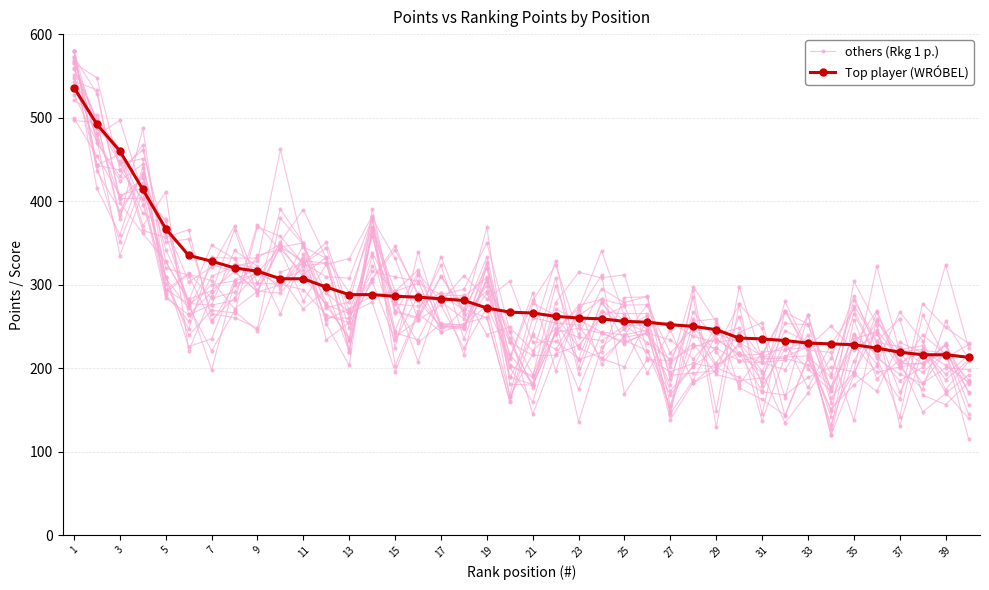

Is this an area chart (filled region under the line)?

No